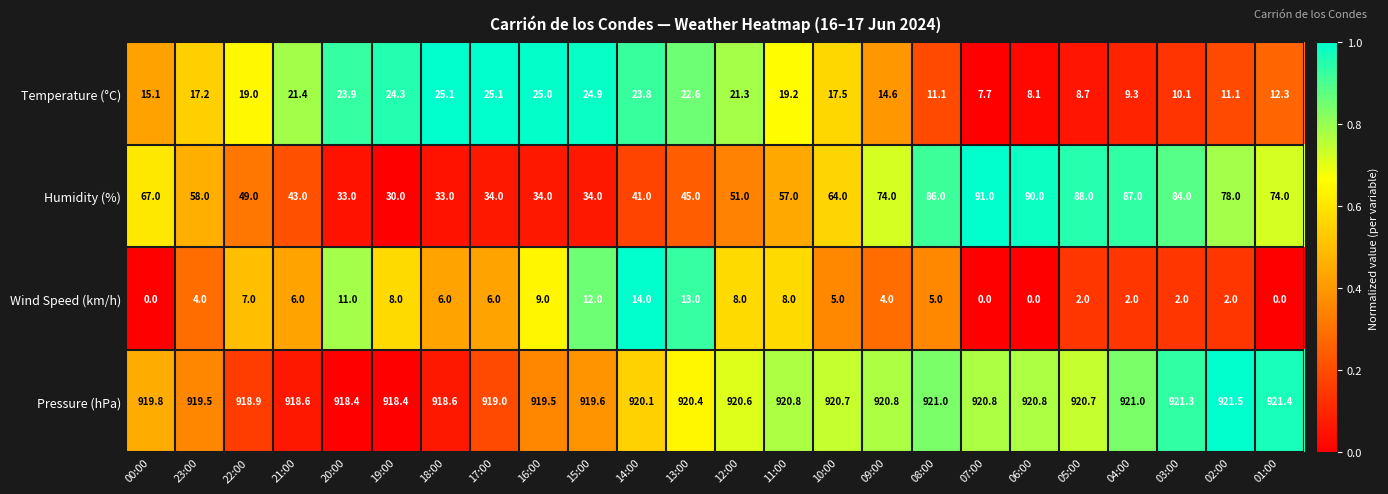

What is the difference between the Temperature (°C) values at 01:00 and 20:00?

11.6